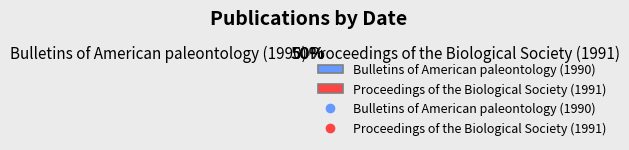

Is it true that Bulletins of American paleontology (1990) is 42% of the pie?

False